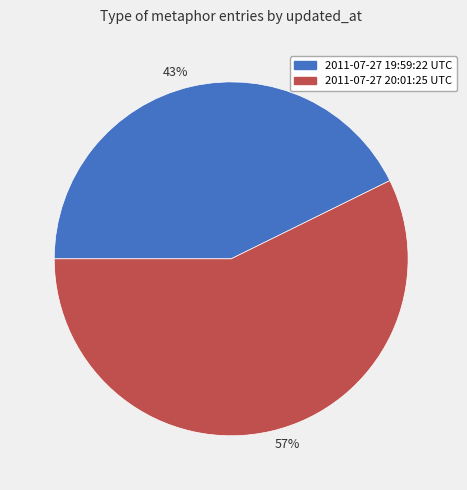

Does any single category account for the majority?

Yes